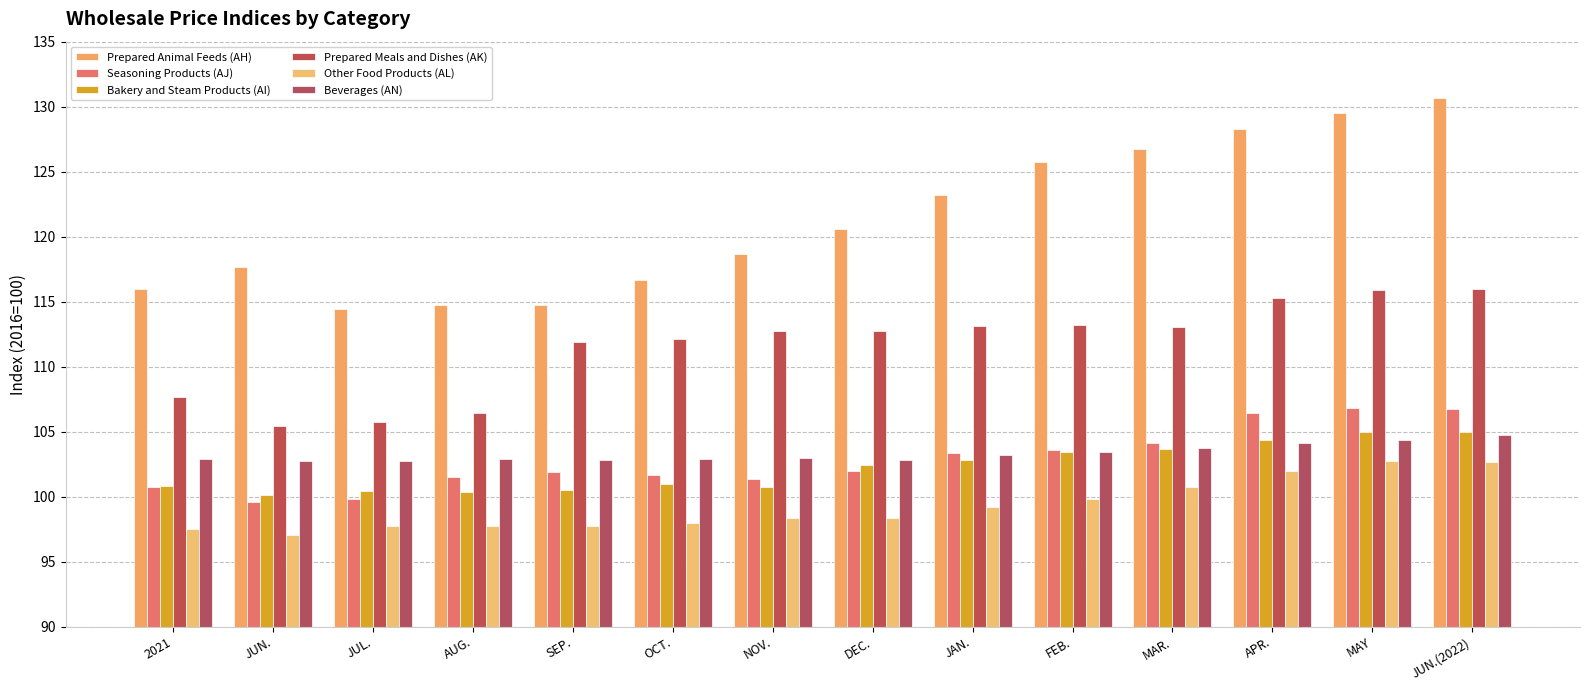

What is the smallest value displayed?

97.0